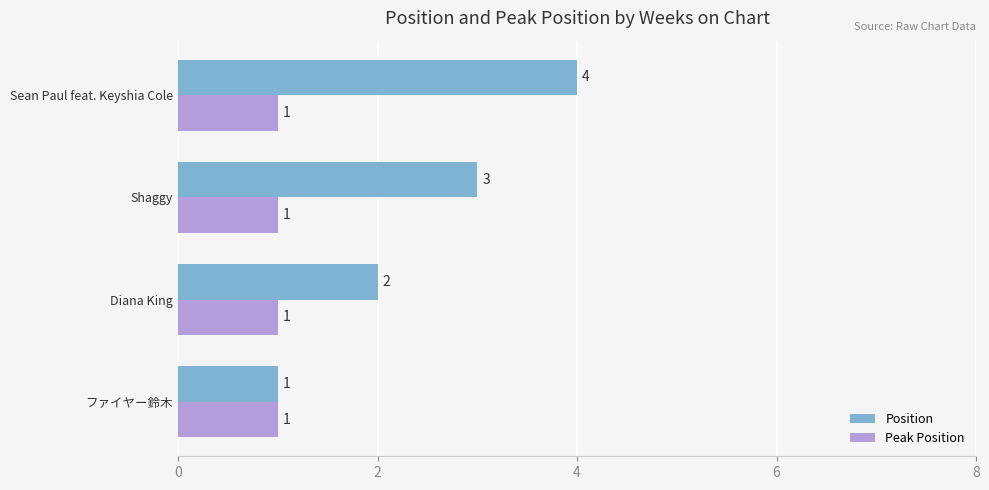

How many data points in Position are less than 3?

2